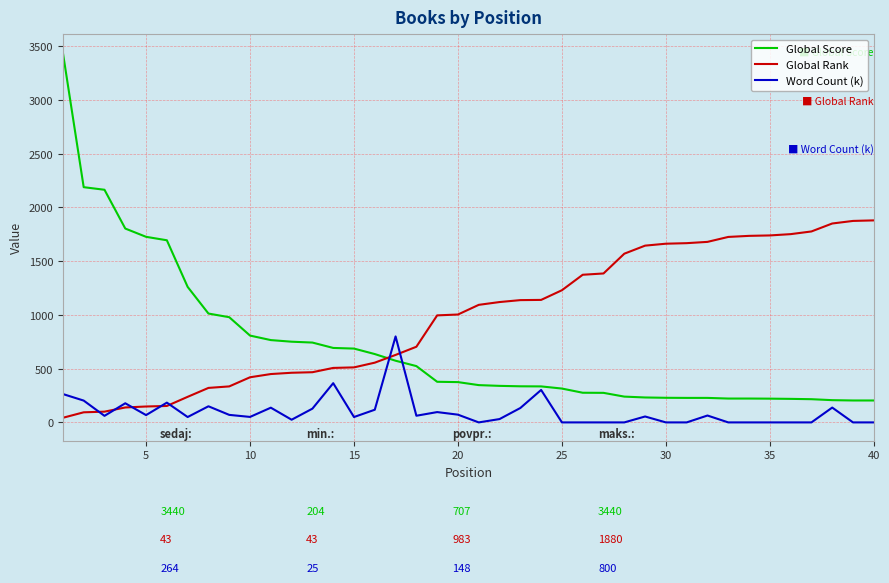

Which series has the largest total across all categories?

Global Rank